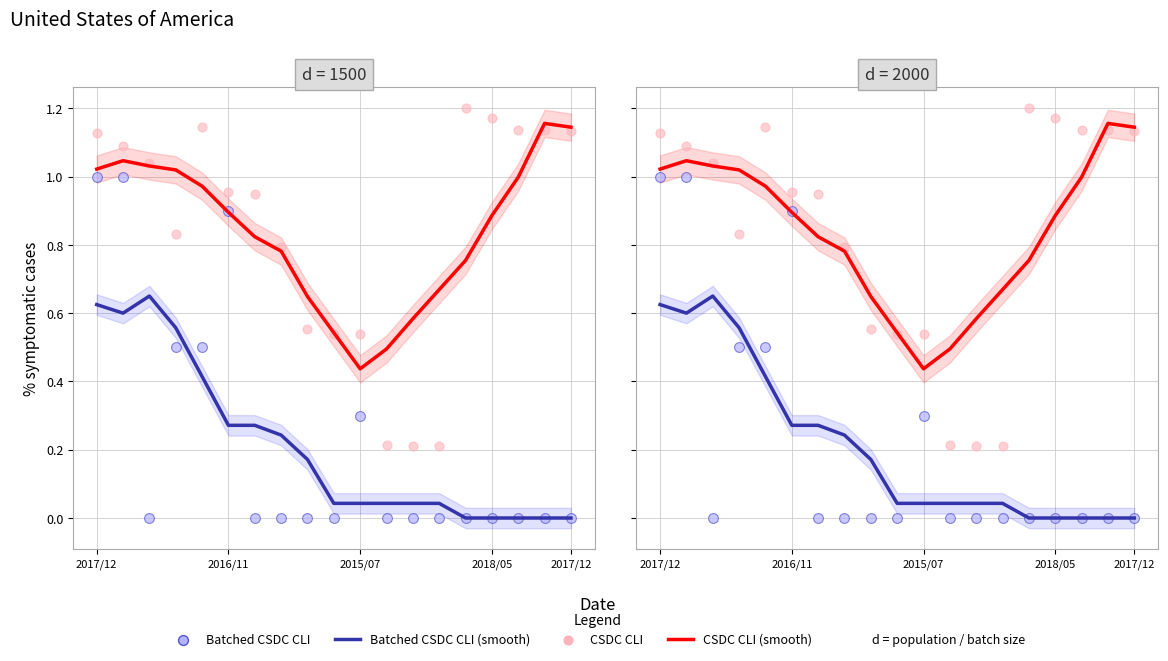

At how many categories does at least one series exceed 0?

19